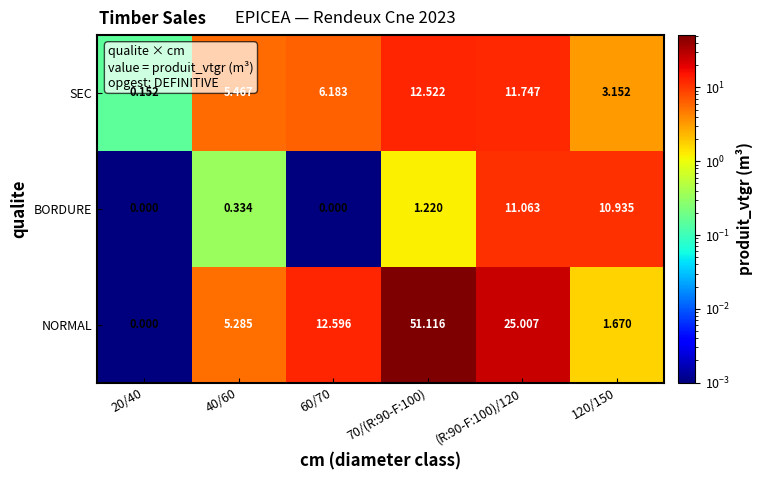

List the series in order of their overall mean, lowest first.

BORDURE, SEC, NORMAL